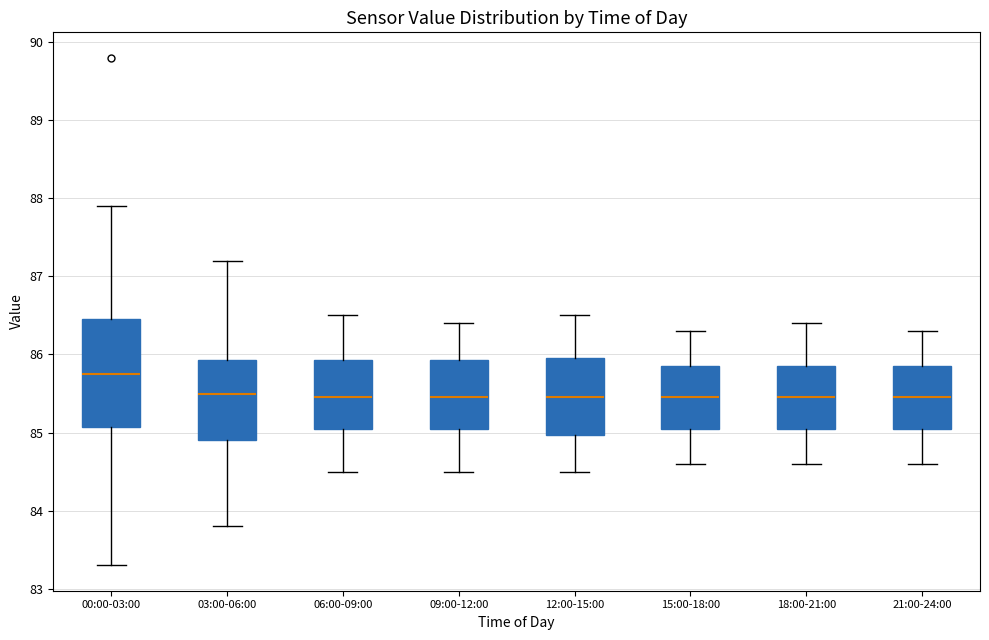

Comparing the boxes themselves (not the whiskers), which one is the tallest?

00:00-03:00